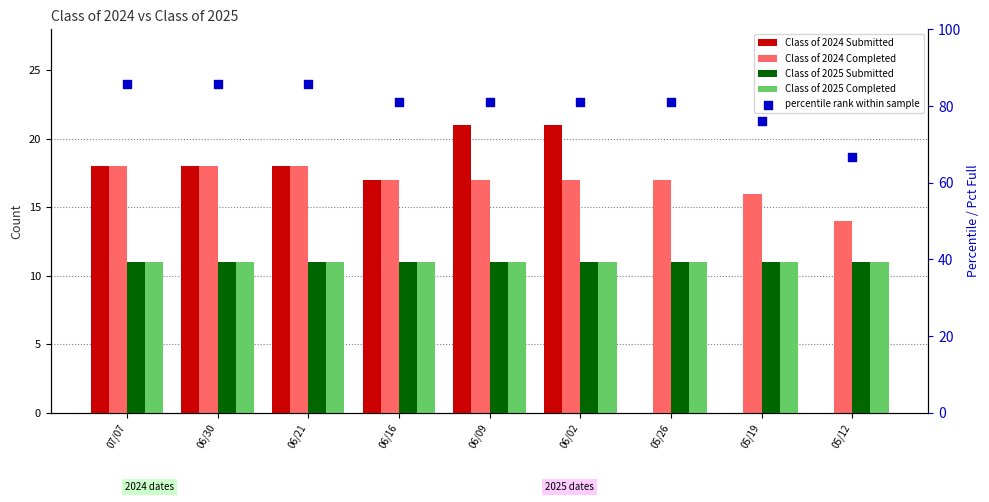

Which series reaches the minimum Y coordinate?

Class of 2024 Submitted